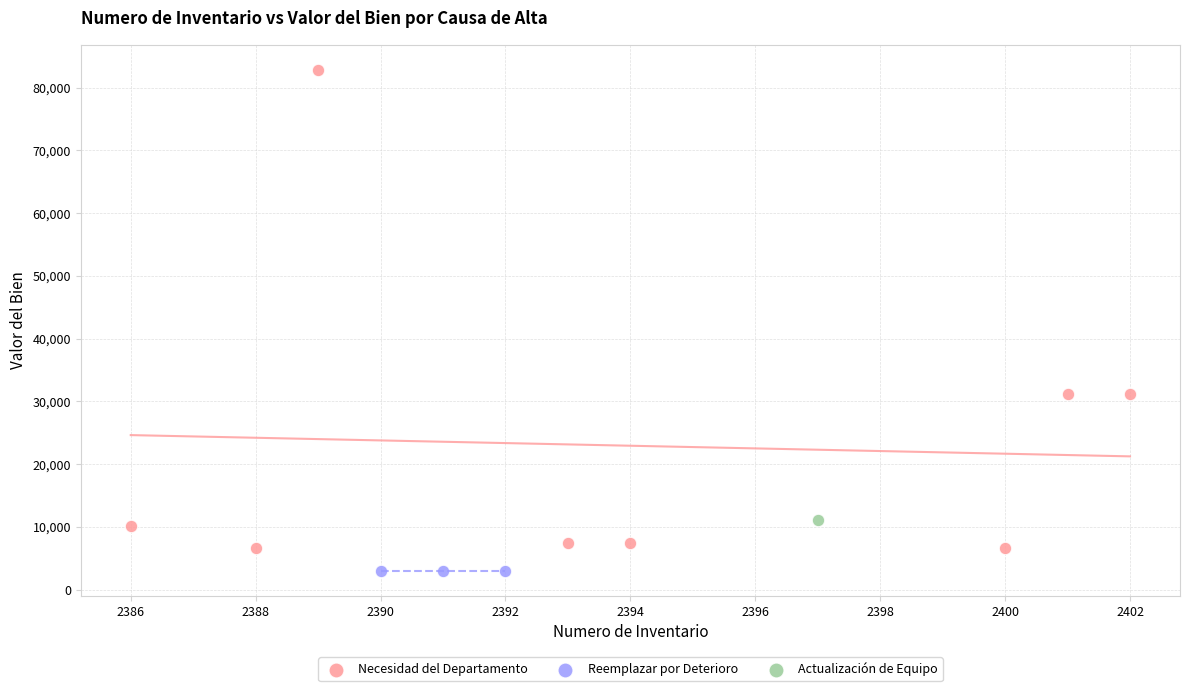

Which series contains the lowest Y value?

Reemplazar por Deterioro